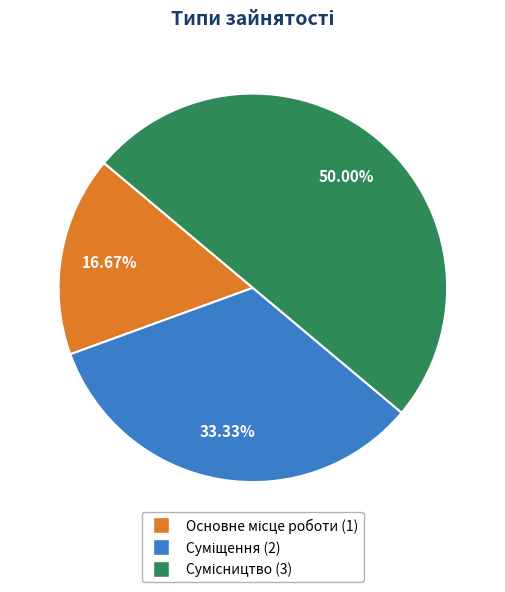

Which slice is the largest?

Сумісництво